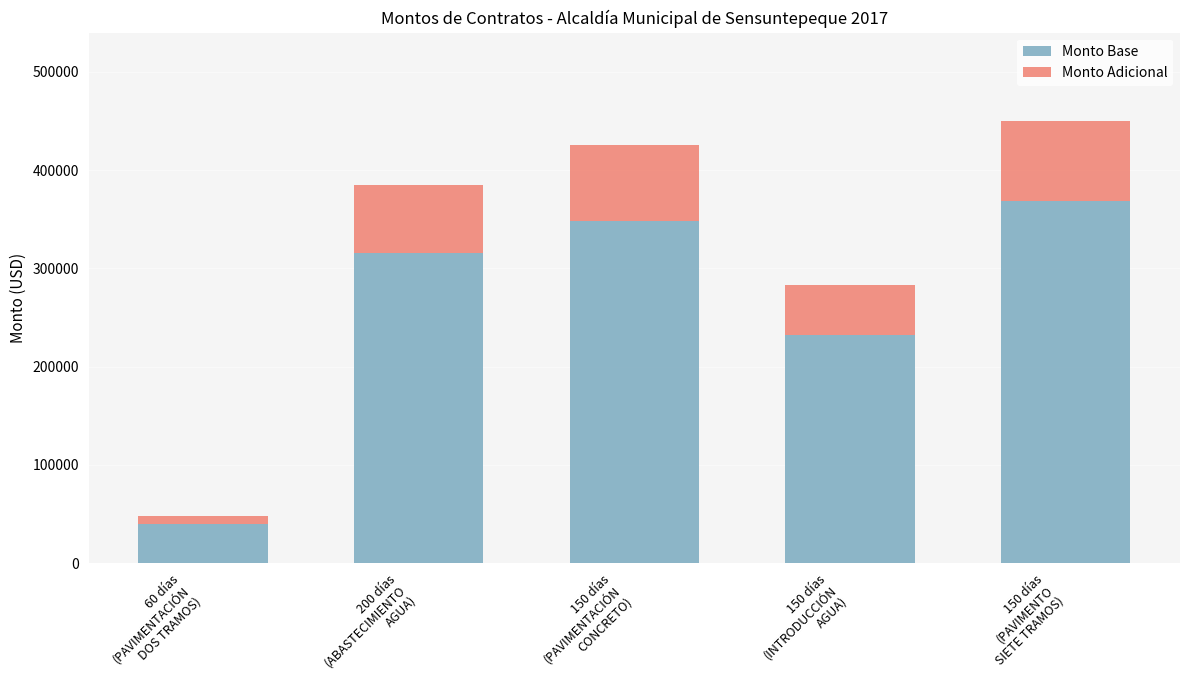

Does the chart contain stacked bars?

Yes